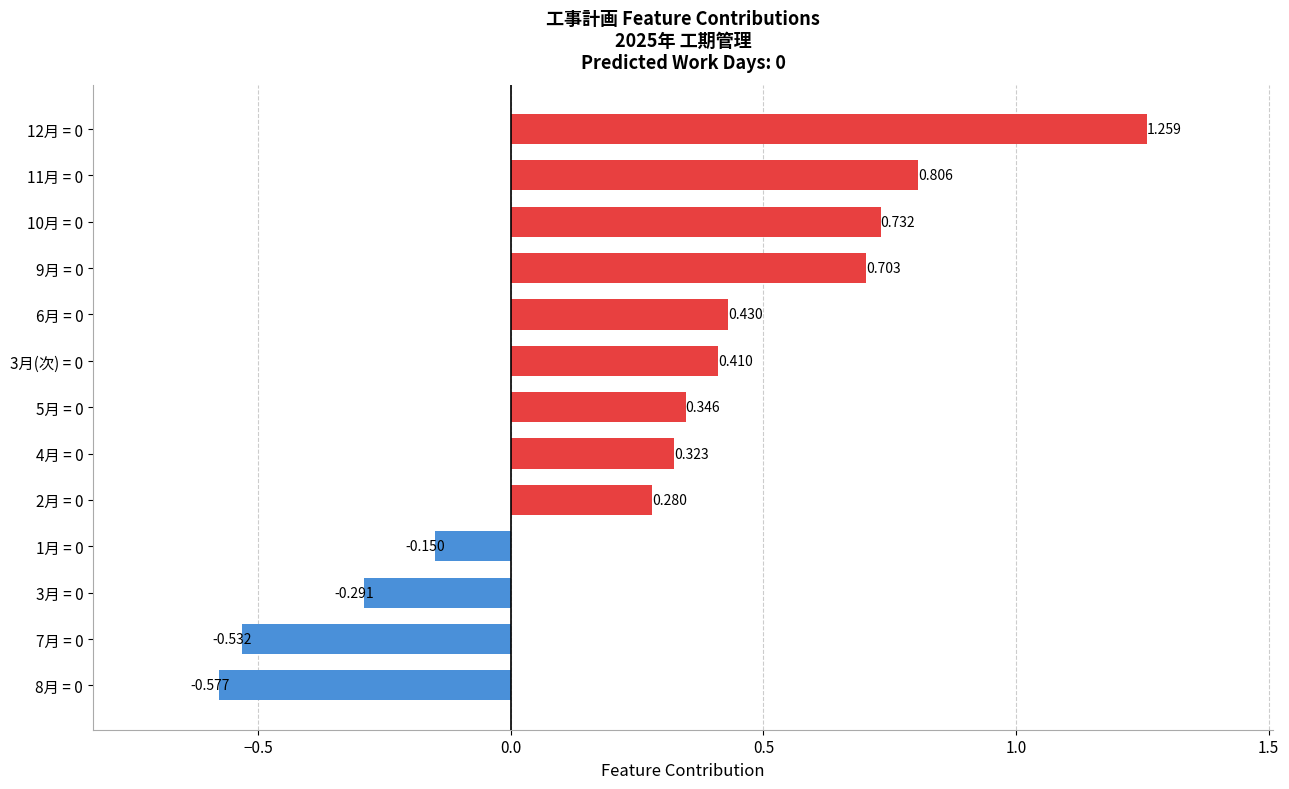

Are the bars grouped side by side (vs. stacked)?

No